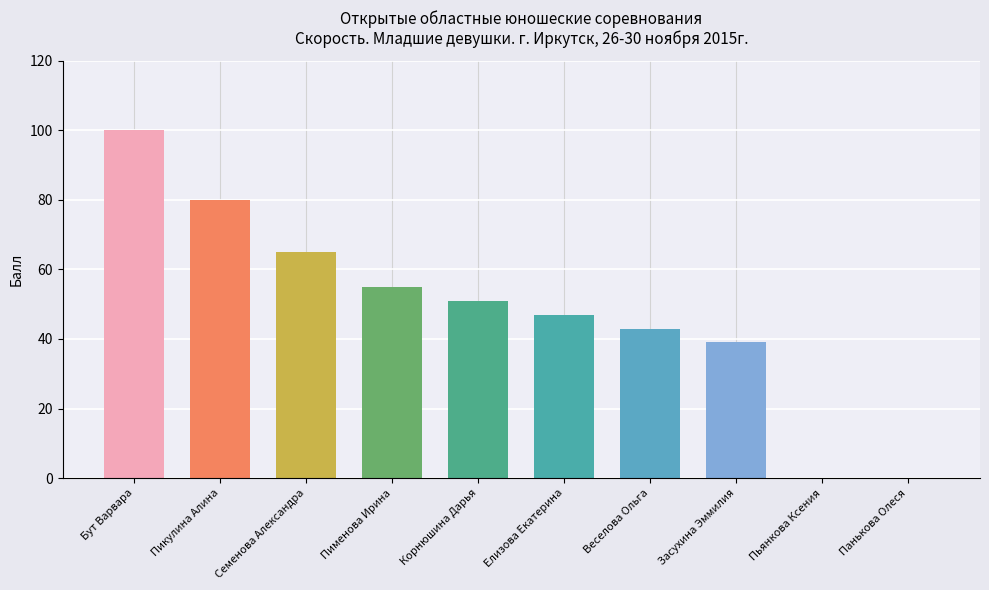

Rank the categories by value from highest to lowest.

Бут Варвара, Пикулина Алина, Семенова Александра, Пименова Ирина, Корнюшина Дарья, Елизова Екатерина, Веселова Ольга, Засухина Эммилия, Пьянкова Ксения, Панькова Олеся